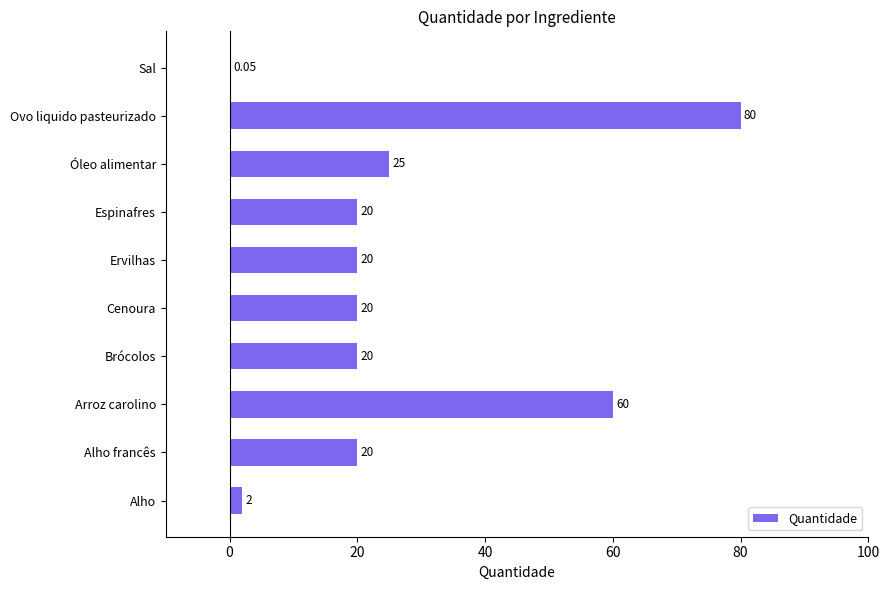

Approximately how many times larger is the value at Brócolos compared to Alho francês?

1.0